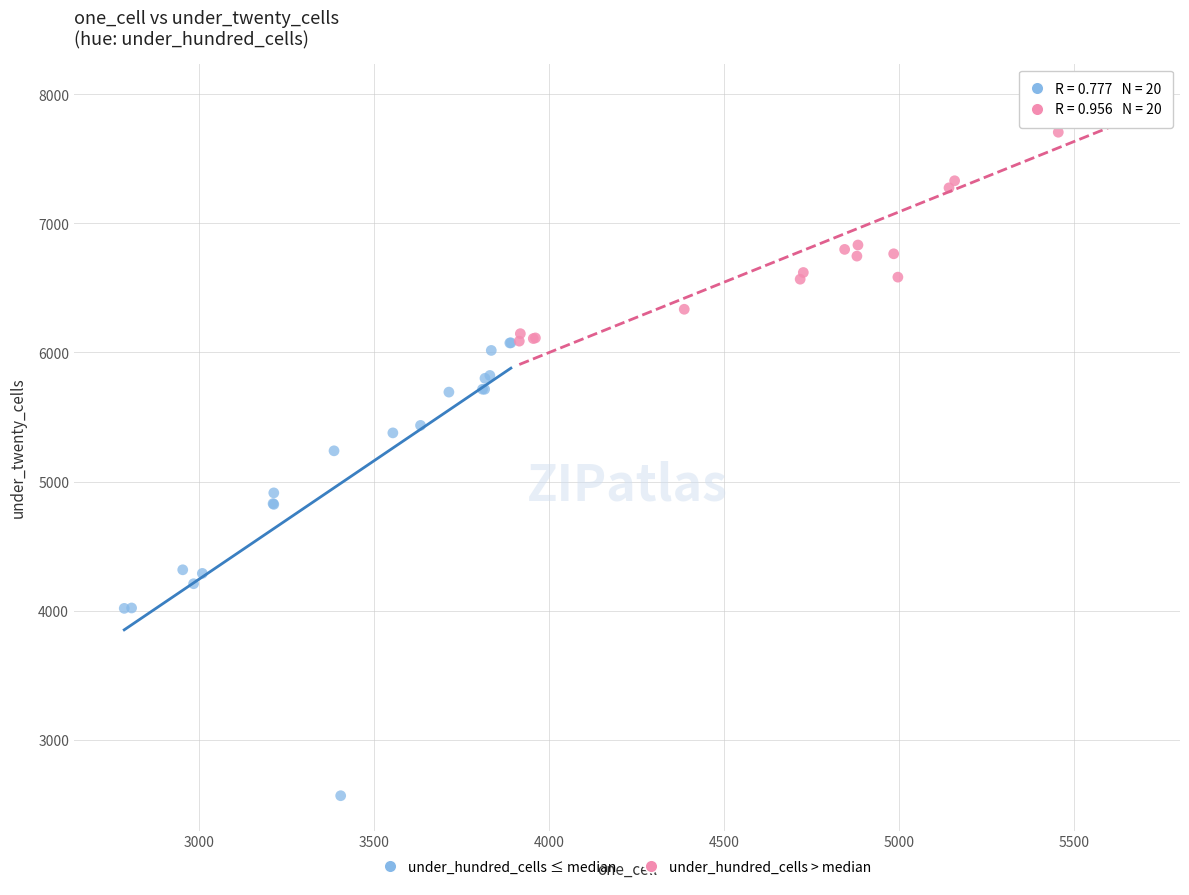

Which series reaches the maximum Y coordinate?

under_hundred_cells > median